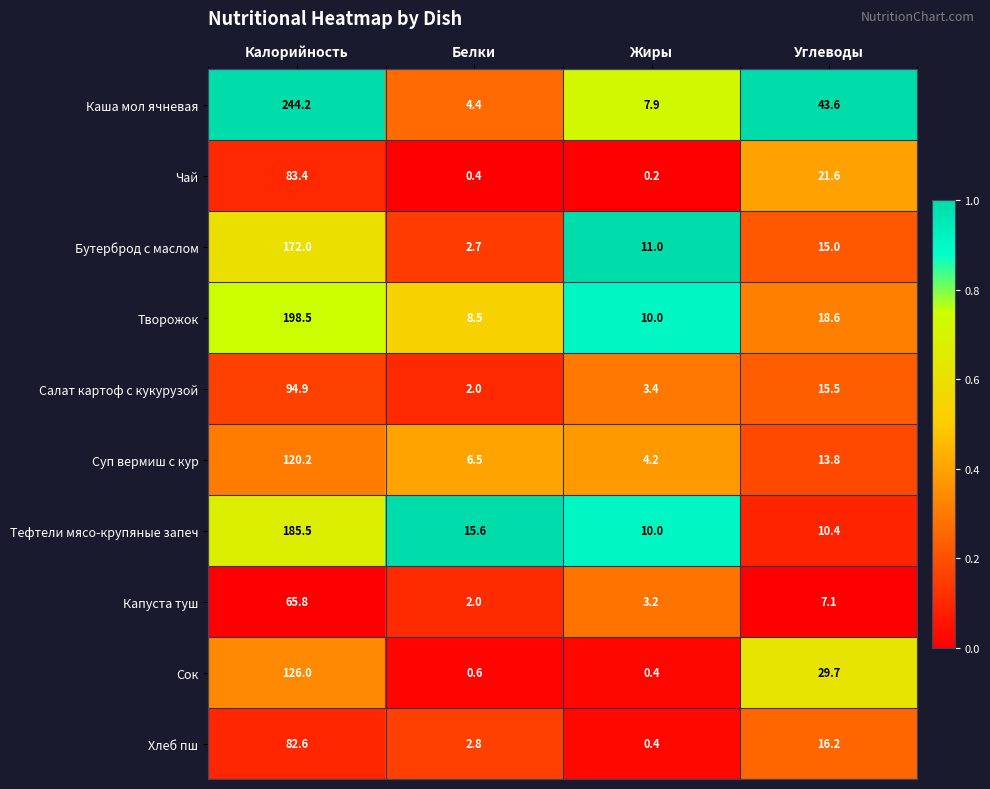

Which series has the widest spread of values?

Каша мол ячневая